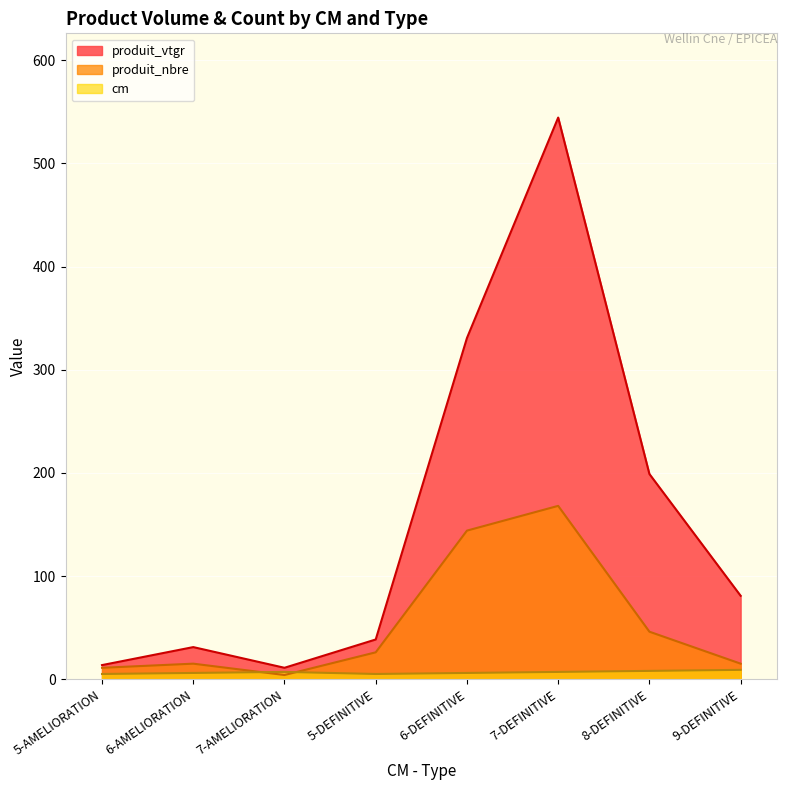

What is the label of the 7th point from the left?

8-DEFINITIVE